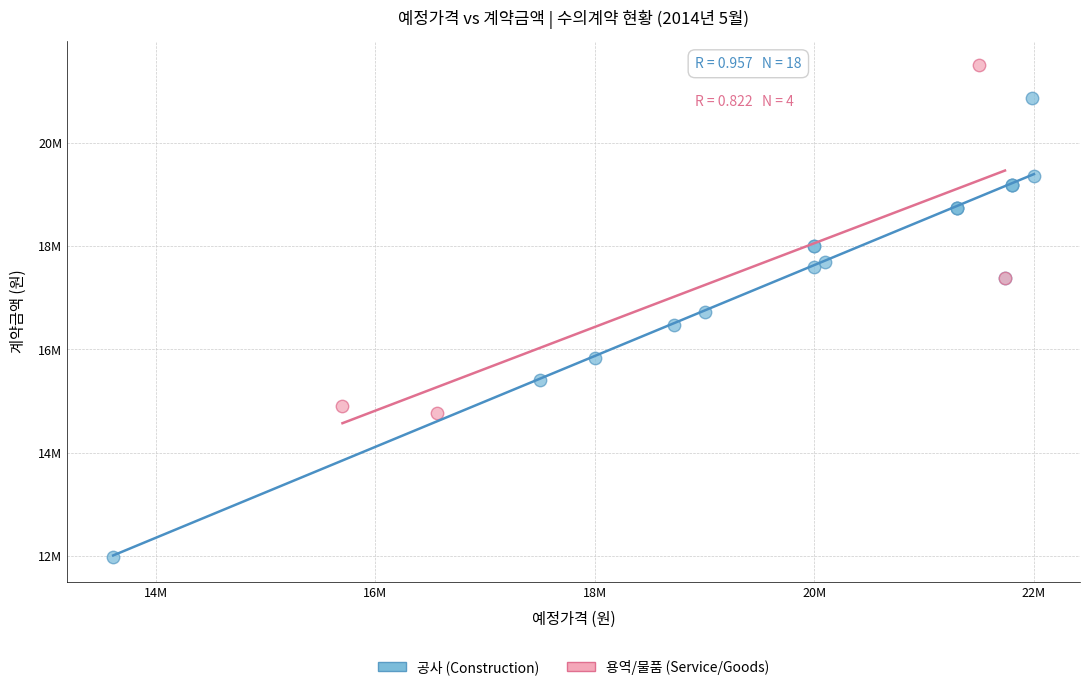

Which series contains the highest Y value?

용역/물품 (Service/Goods)